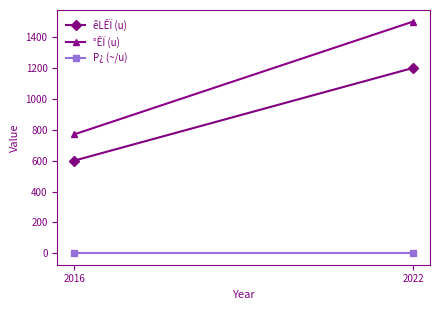

Reading left to right, what are all the values shown in this chart?

êLÊÏ (u): 600.0	1200.0
°ÊÏ (u): 770.0	1500.0
P¿ (~/u): 1.3	1.3